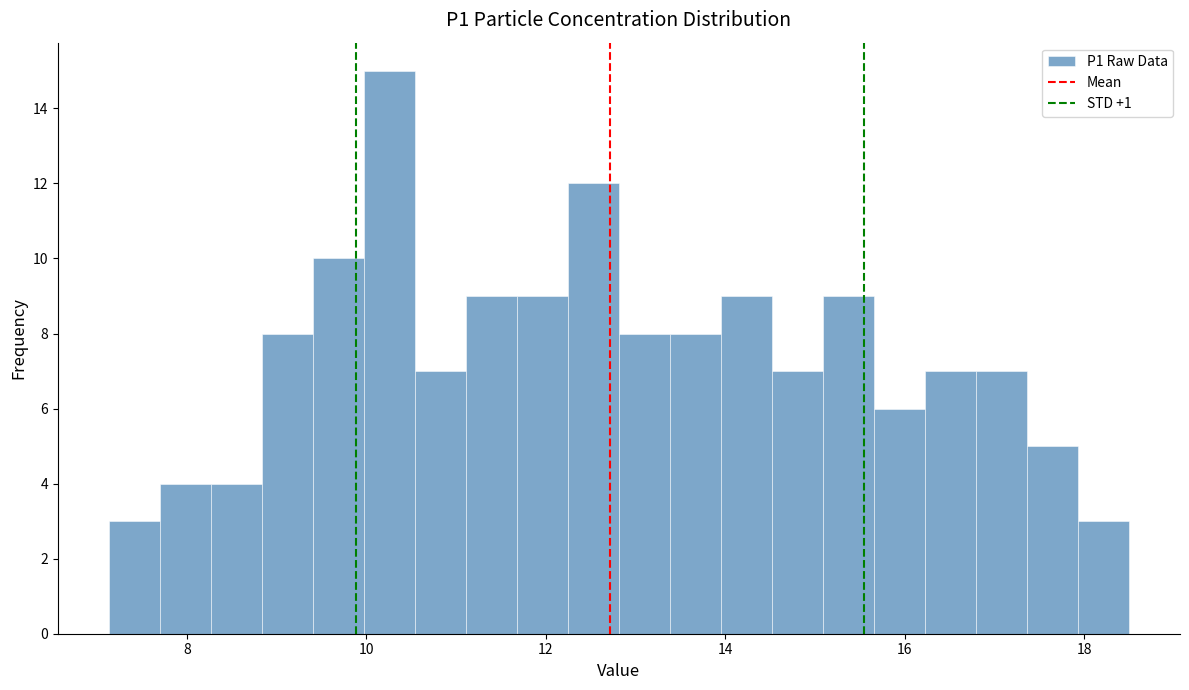

Around what value on the x-axis is the tallest bar? Give the approximate position of its centre, as read against the axis.

10.2